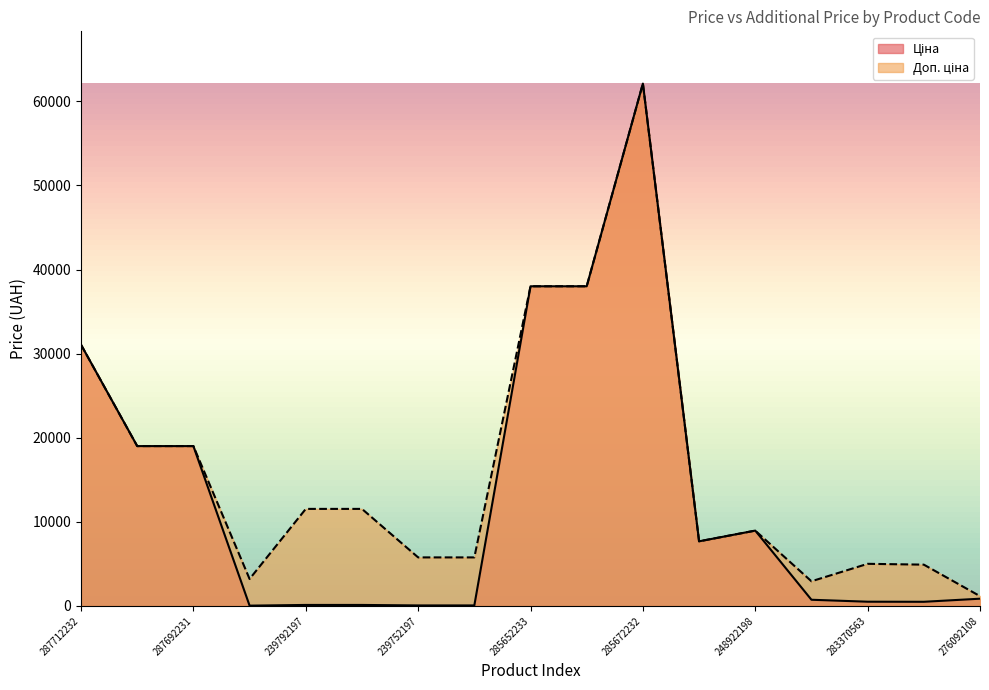

How many data points in Ціна are above 857?

9